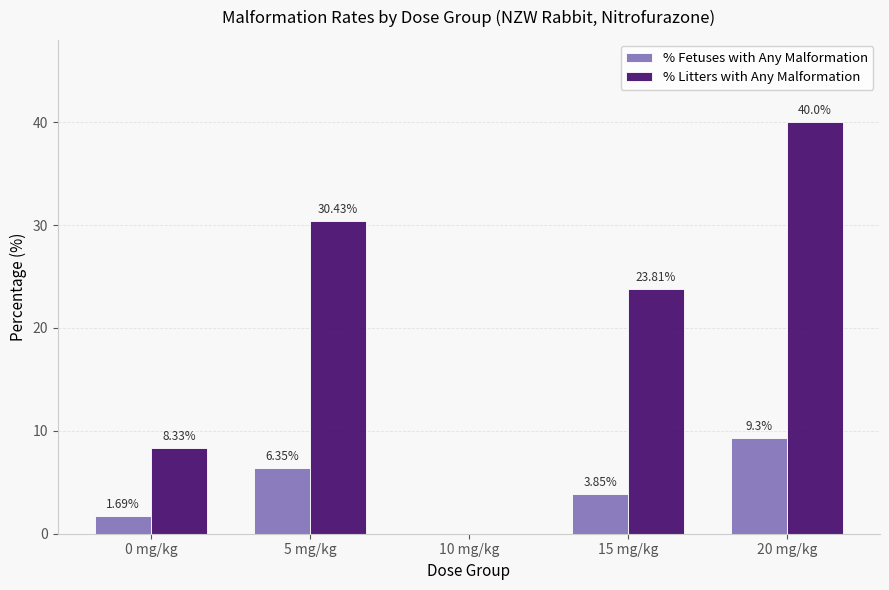

What is the total value across all series at 0 mg/kg?

10.0